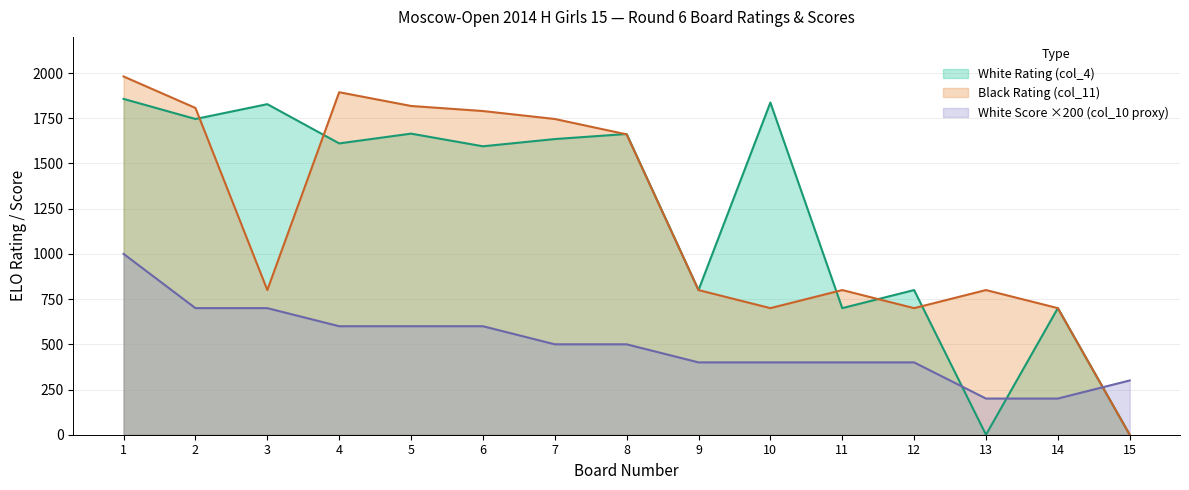

What is the difference between the maximum and minimum values in the White Score (col_10 proxy) series?

800